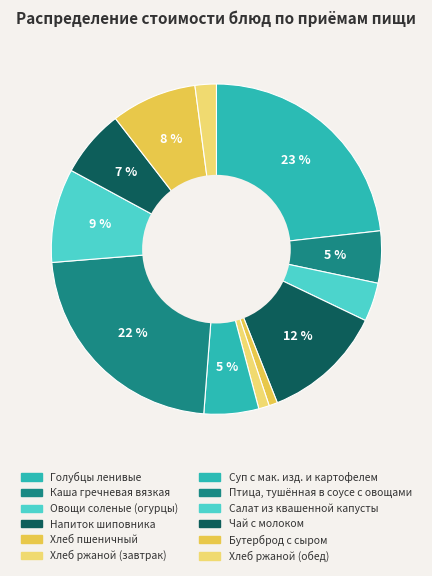

Combined, do Суп с мак. изд. и картофелем and Хлеб ржаной (завтрак) account for over 50%?

No